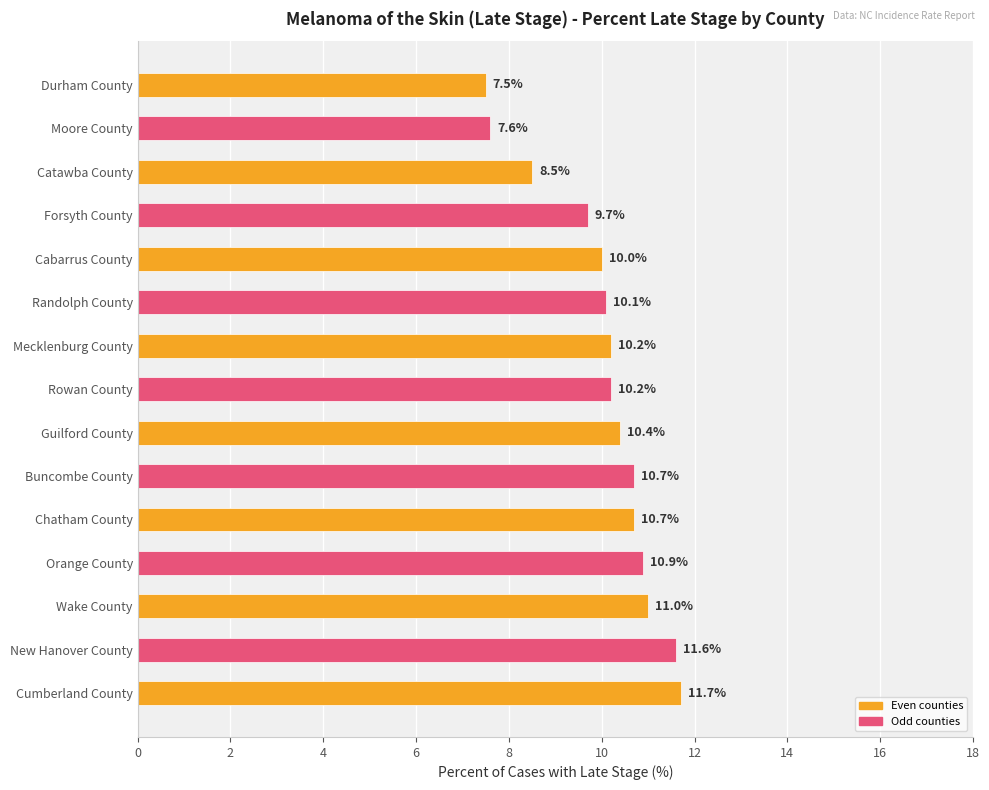

What position from the top is Moore County?

2